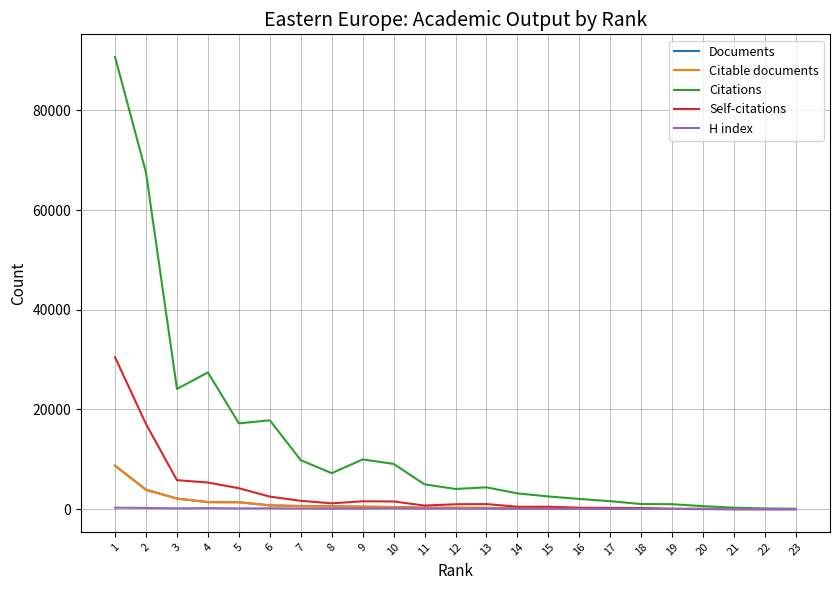

Count the number of categories in the chart.

23